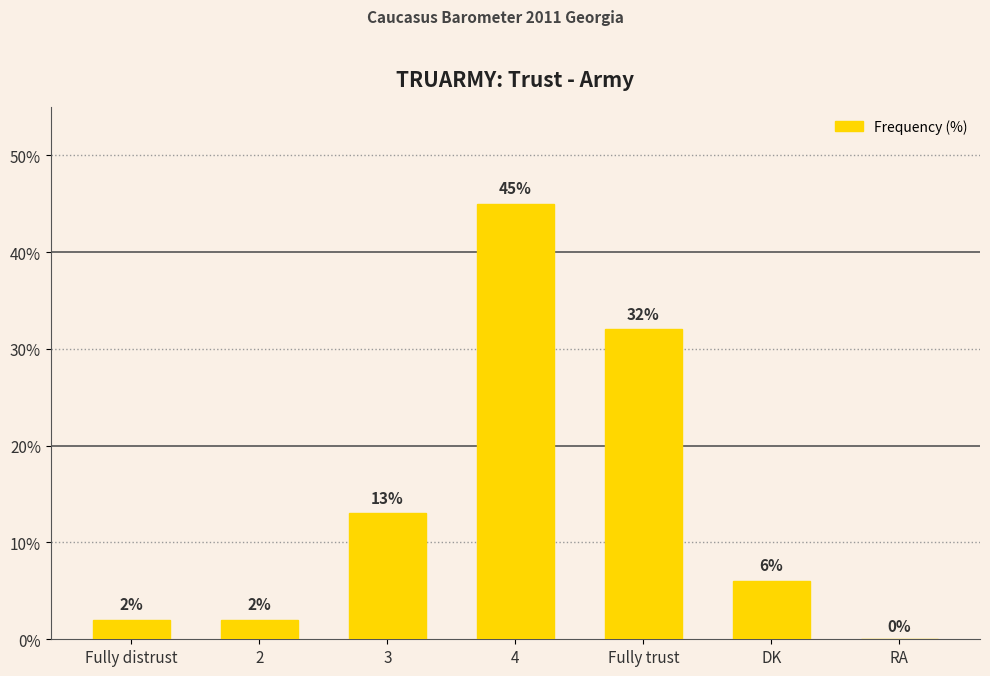

What is the change in value from Fully distrust to 3?

+11